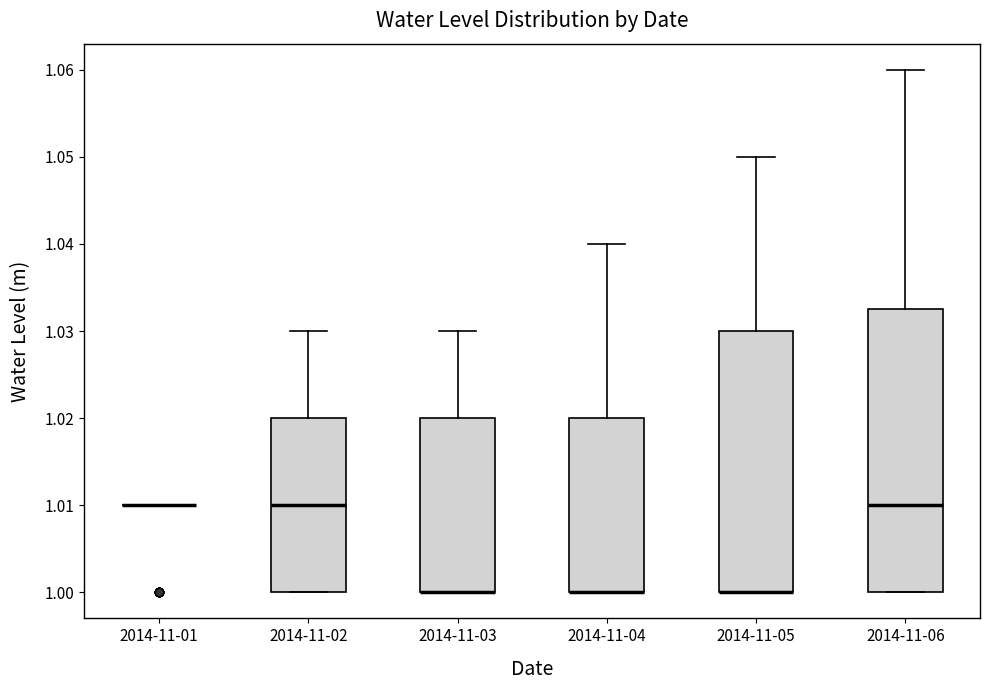

Which box is the tallest, from its lower edge to its upper edge?

2014-11-06